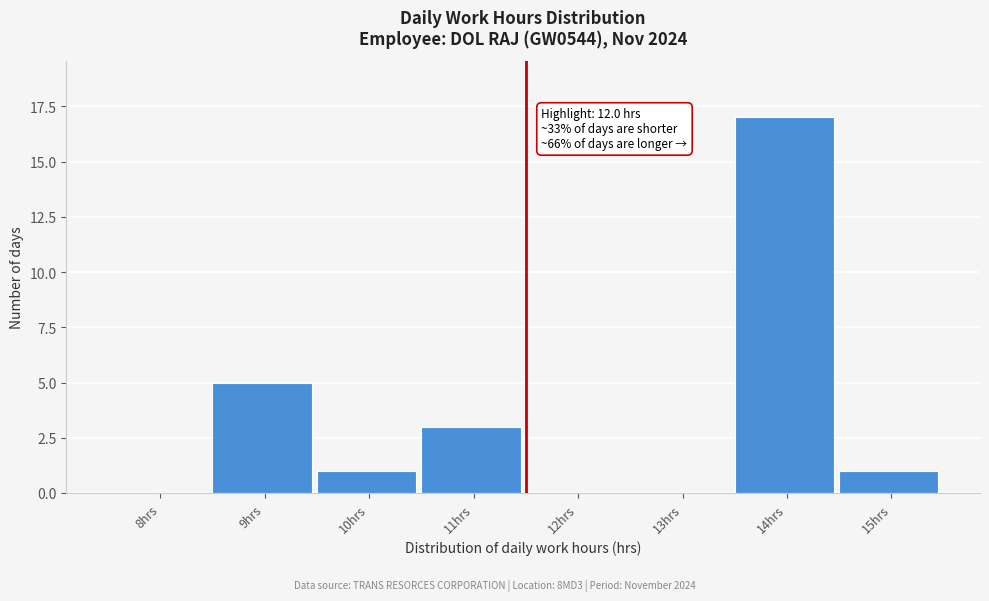

Reading right to left, extract all data points from this chart.

15hrs=1	14hrs=17	13hrs=0	12hrs=0	11hrs=3	10hrs=1	9hrs=5	8hrs=0